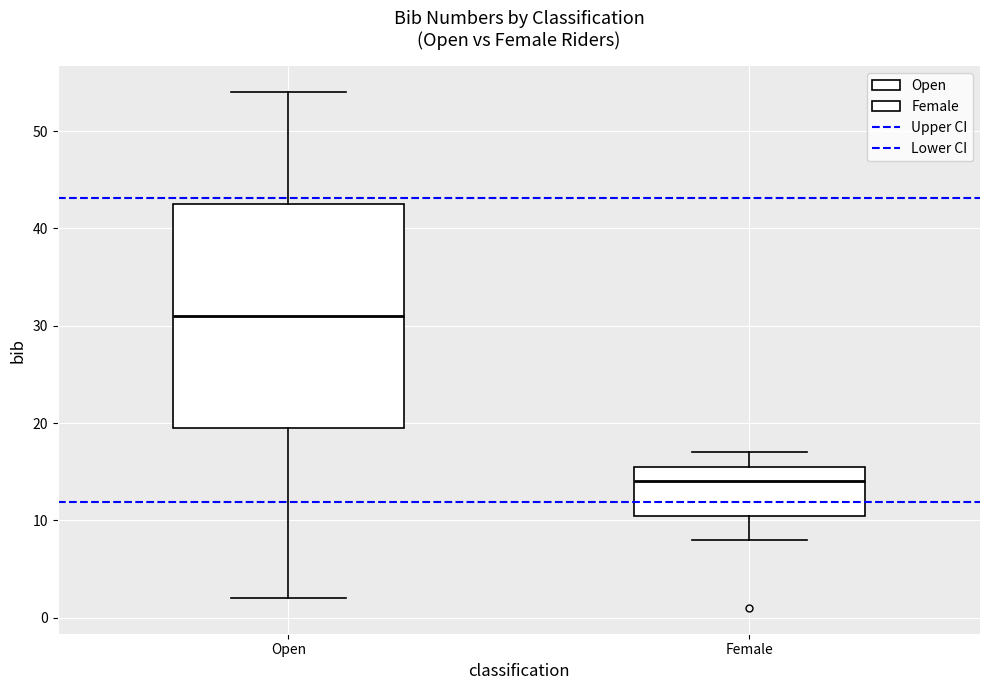

Reading left to right, read every box against the y-axis: the position of its median line, the range the box covers, and the ends of its whiskers. The values are not printed on the chart, so give them approximately, as read against the axis.

Open: median 31, box 20 to 43, whiskers 2 to 54
Female: median 14, box 11 to 16, whiskers 8 to 17